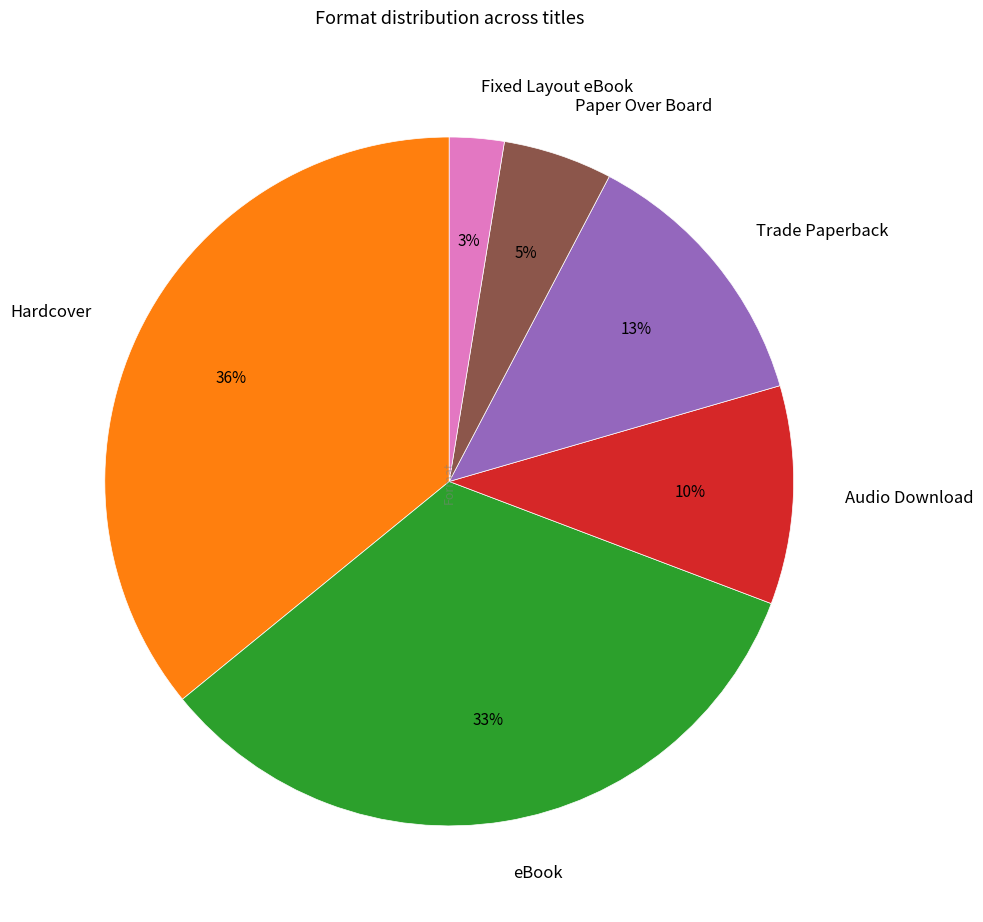

Rank the categories by value from lowest to highest.

Fixed Layout eBook, Paper Over Board, Audio Download, Trade Paperback, eBook, Hardcover